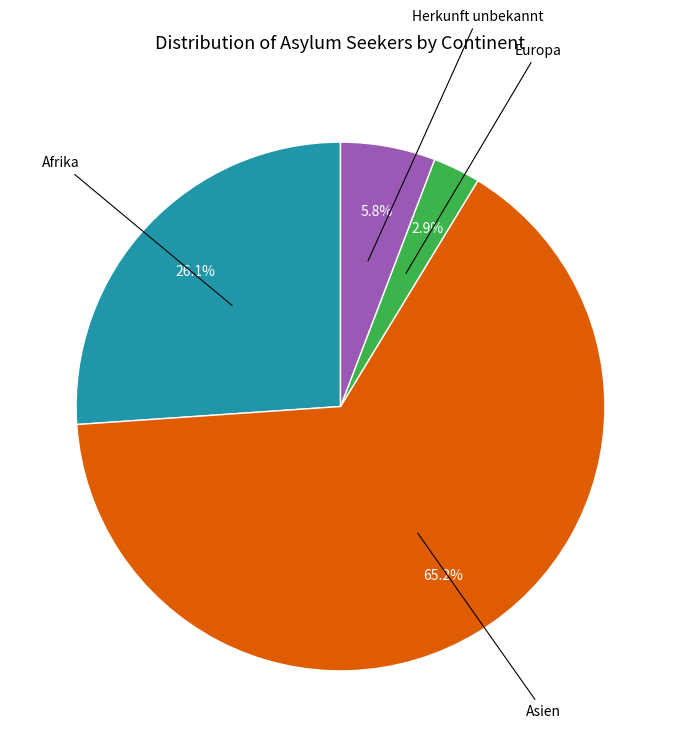

Is there any slice that represents more than half of the pie?

Yes